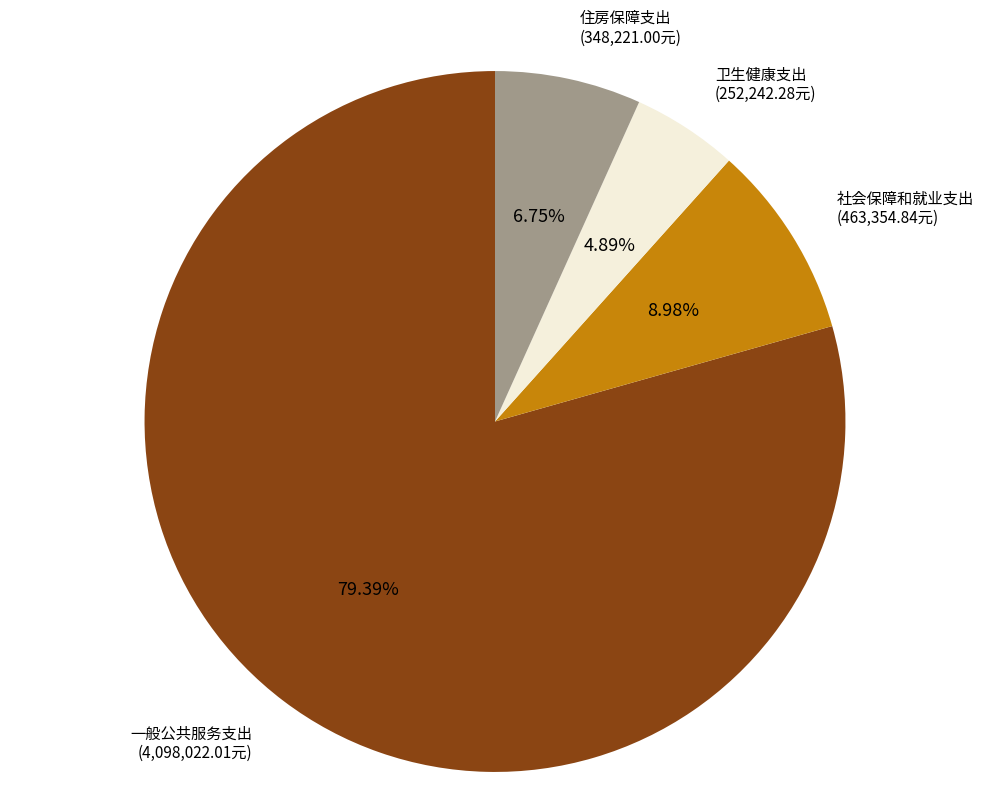

What is the majority slice?

一般公共服务支出